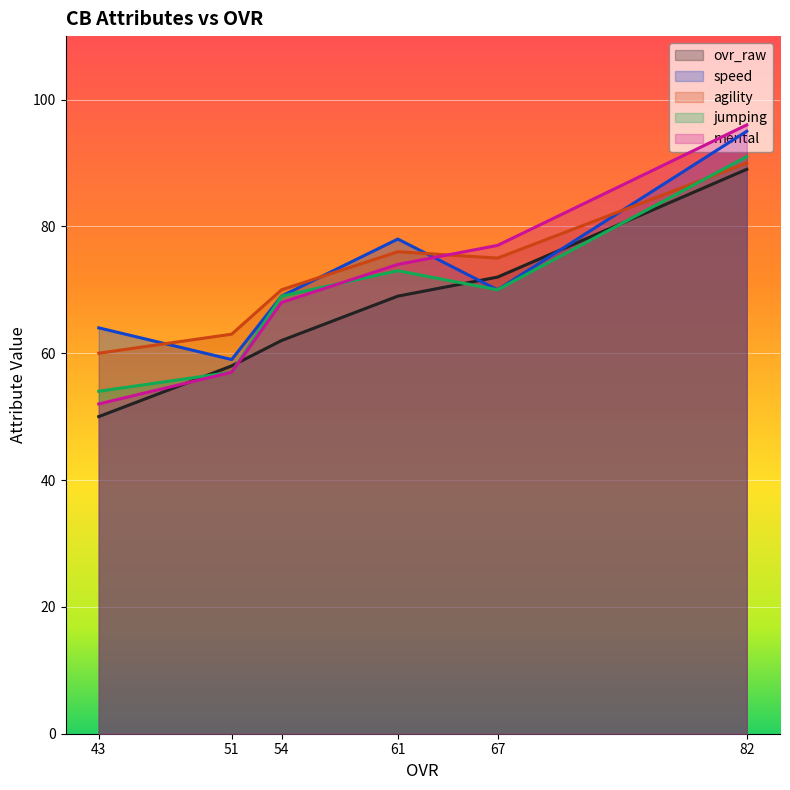

True or false: speed has a value of 70 at 67.

True